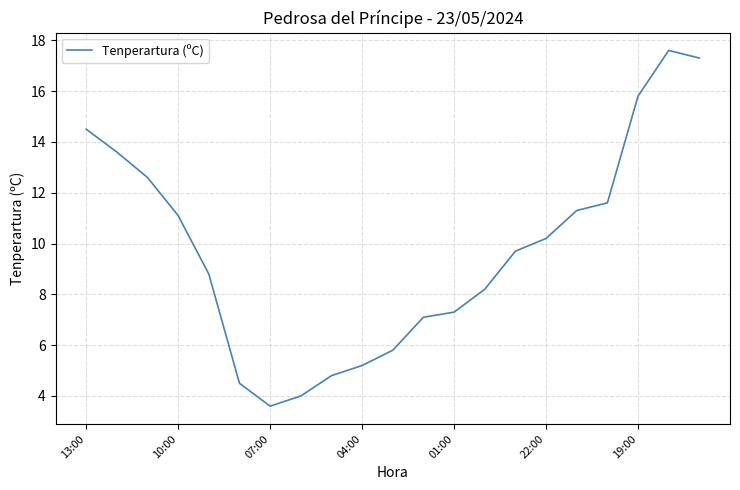

What is the maximum value shown in the chart?

17.6